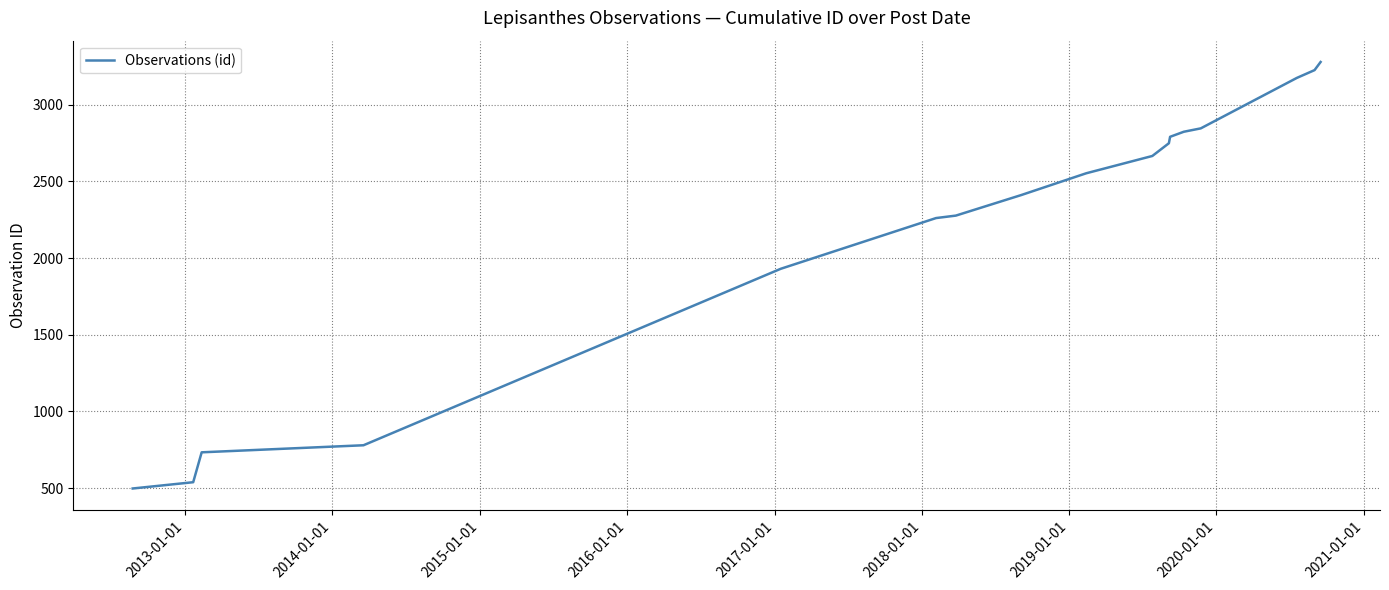

What is the smallest value displayed?

497